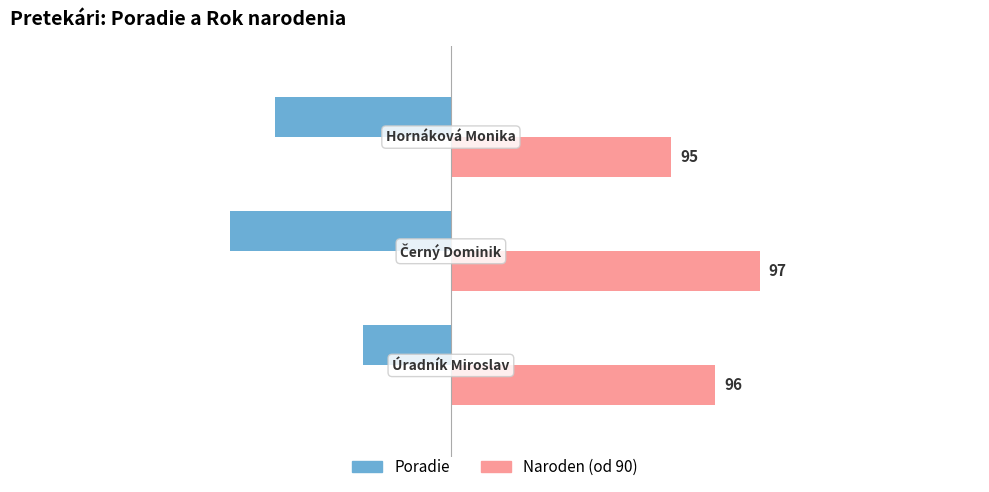

What are all the series names shown in the legend?

Poradie, Naroden (od 90)